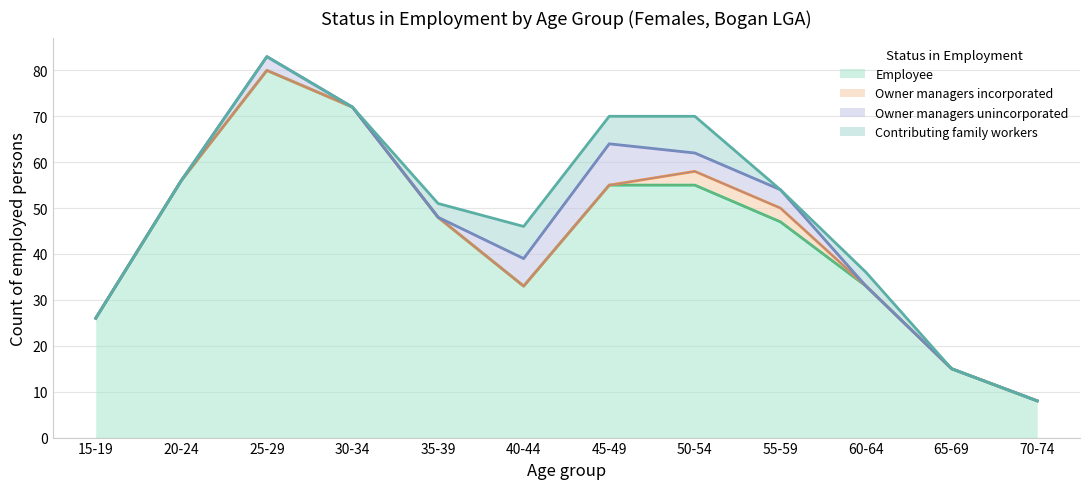

How many lines are shown in the chart?

4